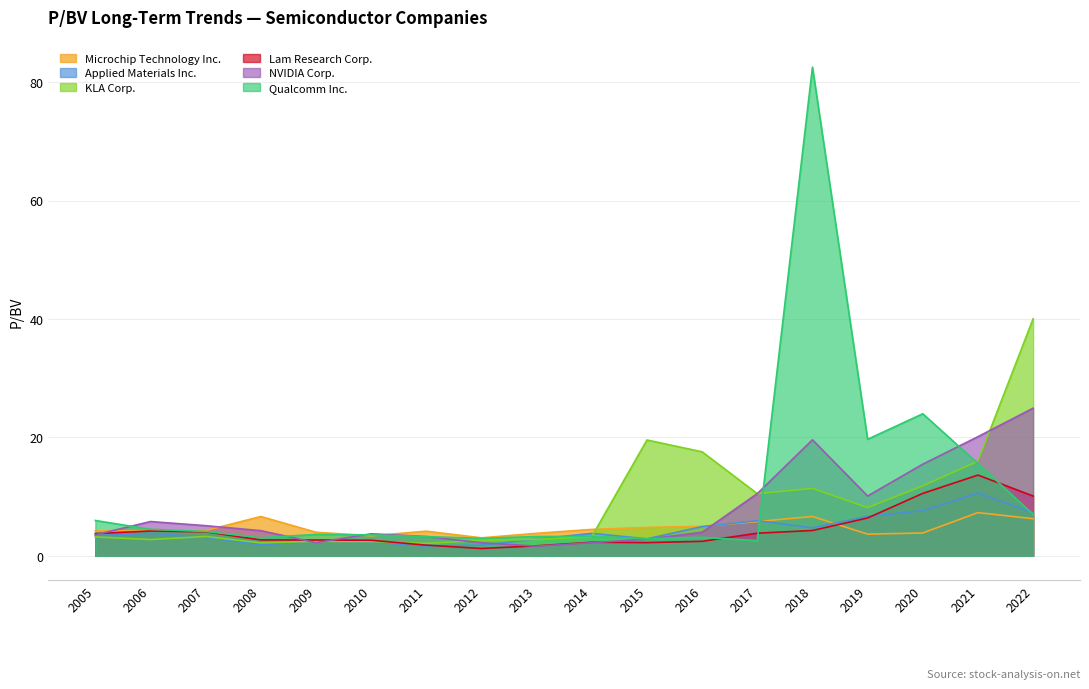

Reading right to left, what are all the values shown in this chart?

Microchip Technology Inc.: 2022=6.3	2021=7.3	2020=3.9	2019=3.7	2018=6.7	2017=5.8	2016=5.0	2015=4.8	2014=4.5	2013=3.8	2012=3.0	2011=4.2	2010=3.4	2009=4.0	2008=6.6	2007=4.3	2006=4.3	2005=4.2
Applied Materials Inc.: 2022=7.2	2021=10.6	2020=7.6	2019=6.7	2018=4.7	2017=5.9	2016=4.9	2015=2.9	2014=3.8	2013=2.8	2012=1.8	2011=1.6	2010=2.4	2009=2.5	2008=1.8	2007=3.1	2006=3.8	2005=3.4
KLA Corp.: 2022=40.0	2021=16.0	2020=11.8	2019=8.2	2018=11.4	2017=10.5	2016=17.6	2015=19.6	2014=3.3	2013=2.8	2012=2.6	2011=2.1	2010=2.4	2009=2.4	2008=2.2	2007=3.3	2006=2.8	2005=3.2
Lam Research Corp.: 2022=10.1	2021=13.6	2020=10.6	2019=6.4	2018=4.3	2017=3.8	2016=2.5	2015=2.2	2014=2.3	2013=1.7	2012=1.2	2011=1.8	2010=2.6	2009=2.7	2008=2.7	2007=4.0	2006=4.2	2005=3.8
NVIDIA Corp.: 2022=24.9	2021=20.1	2020=15.5	2019=10.1	2018=19.6	2017=10.5	2016=4.0	2015=2.8	2014=2.2	2013=1.6	2012=2.2	2011=3.3	2010=3.7	2009=2.2	2008=4.2	2007=5.1	2006=5.8	2005=3.5
Qualcomm Inc.: 2022=7.0	2021=15.6	2020=24.0	2019=19.7	2018=82.6	2017=2.6	2016=3.1	2015=2.9	2014=3.3	2013=3.3	2012=3.0	2011=3.2	2010=3.5	2009=3.6	2008=3.0	2007=4.1	2006=4.5	2005=6.0